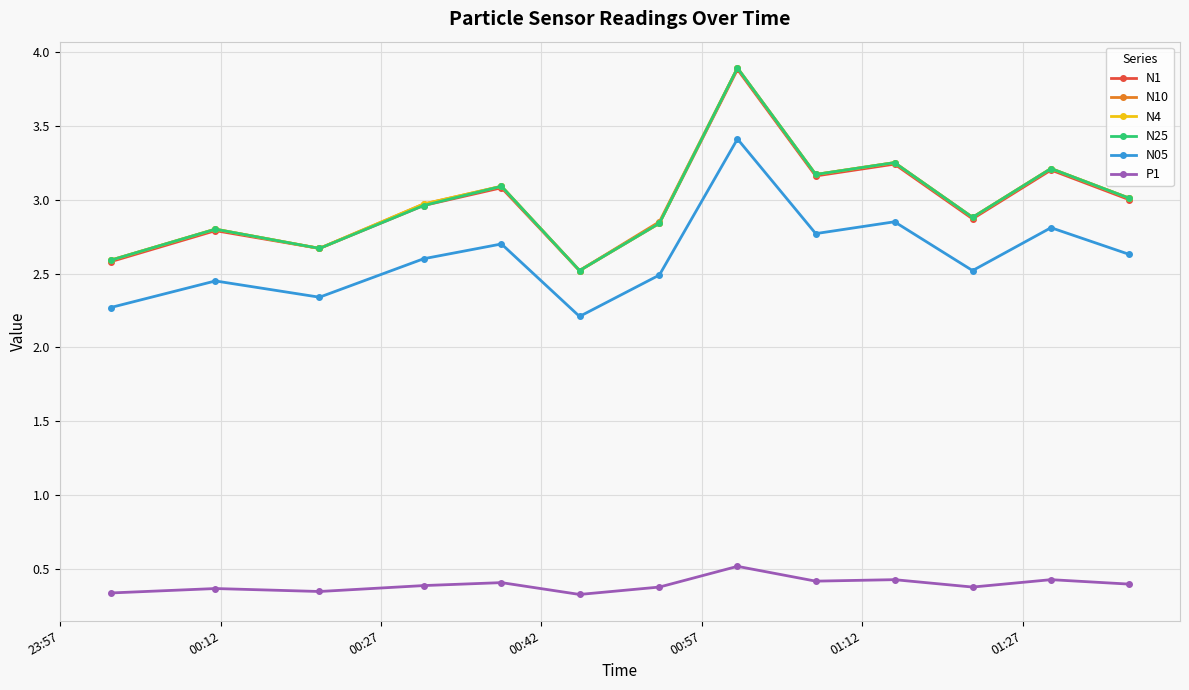

True or false: N05 and N25 intersect in this chart.

False